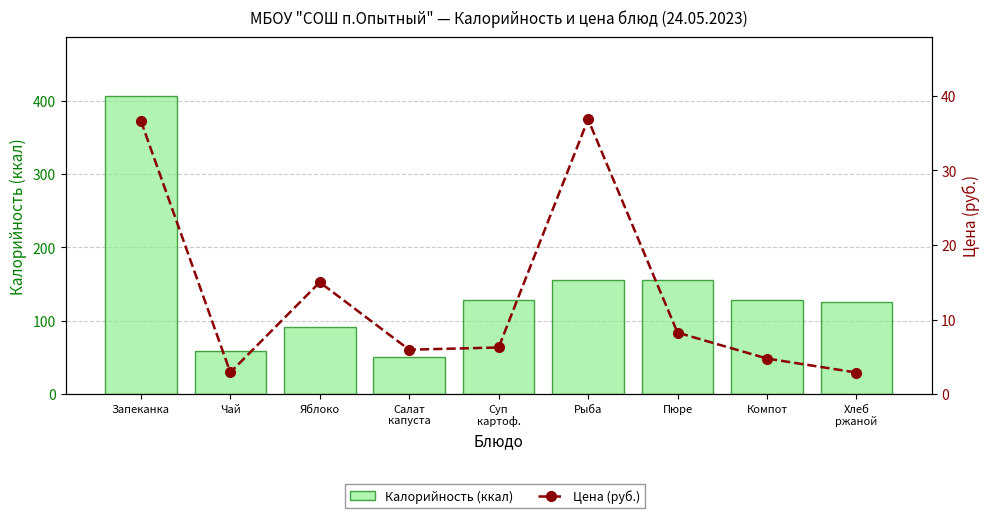

Which series changed the most between Яблоко and Пюре?

Калорийность (ккал)